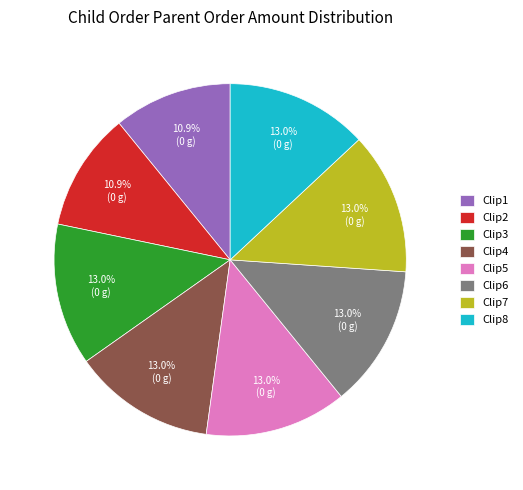

Which has a higher value, Clip1 or Clip7?

Clip7